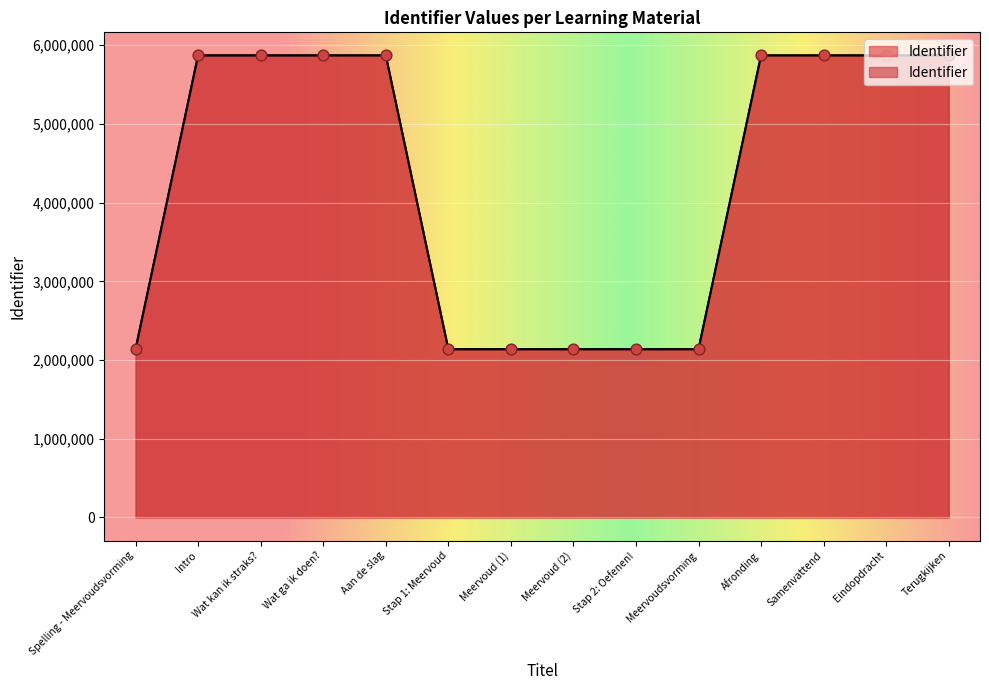

What is the ratio of the value at Intro to the value at Aan de slag?

1.0